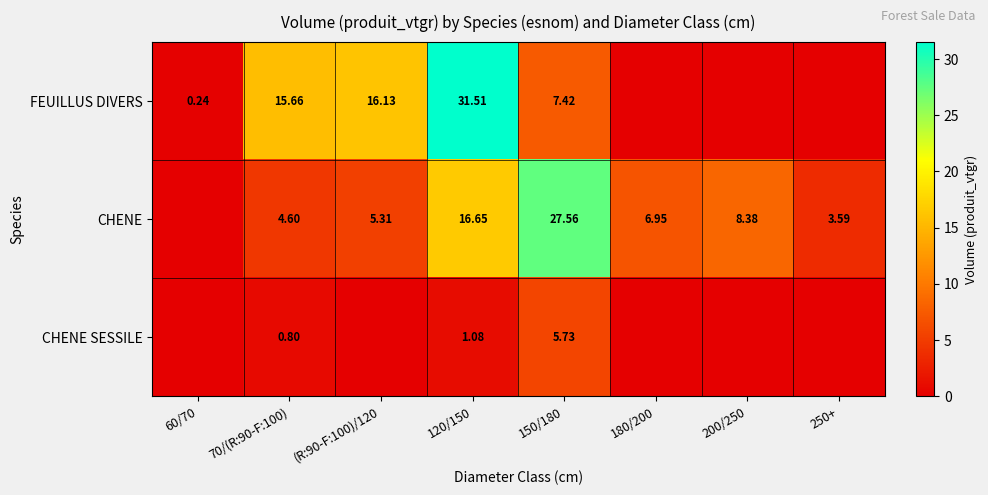

At which category is the sum across all series the highest?

120/150